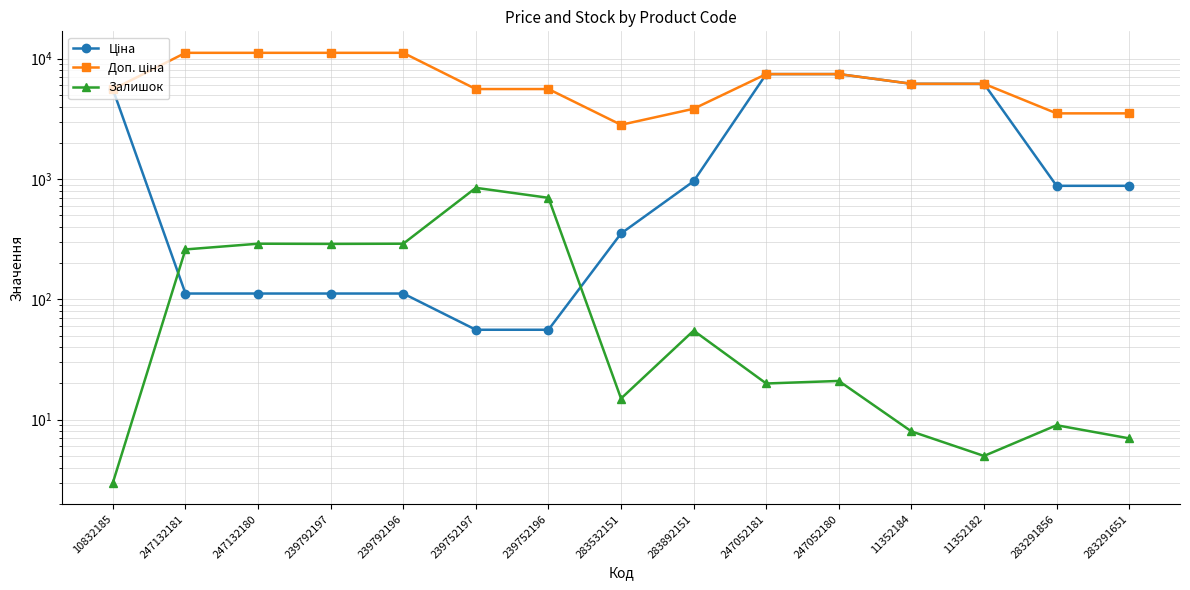

What is the total value across all series at 247132180?

11583.8